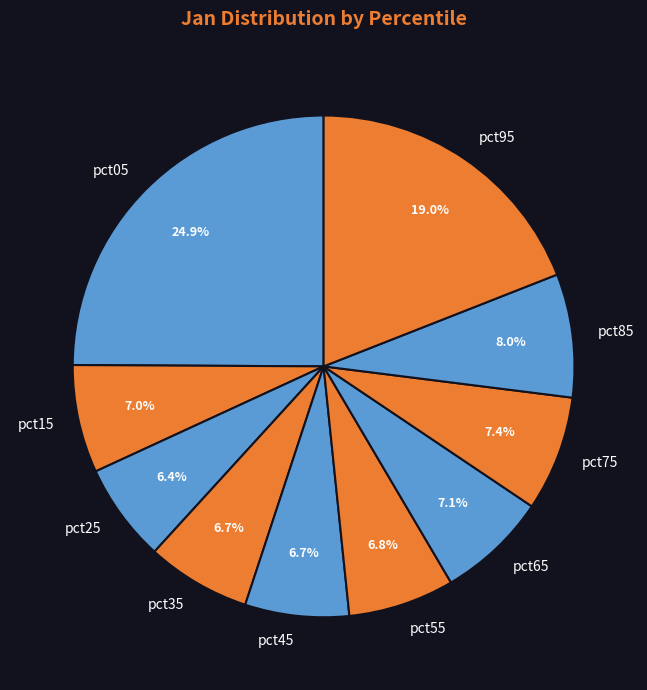

Does pct45 represent more than half of the total?

No